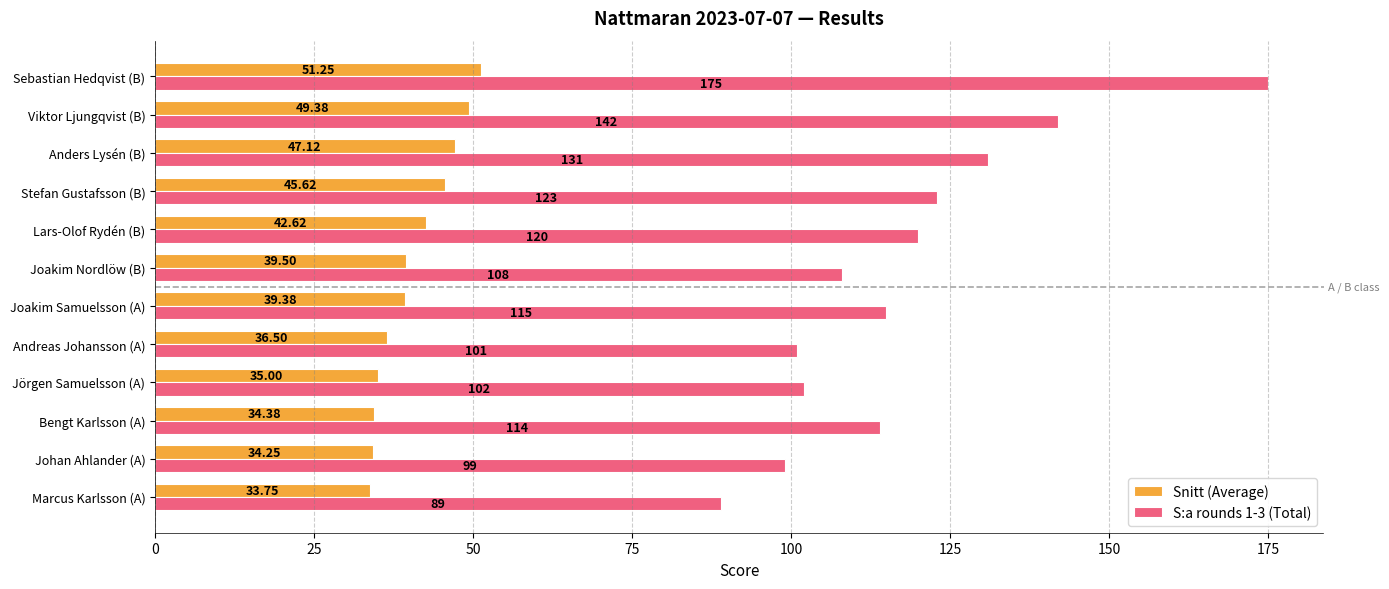

Is the value of Snitt (Average) at Jörgen Samuelsson (A) greater than the value of S:a rounds 1-3 (Total) at Jörgen Samuelsson (A)?

No